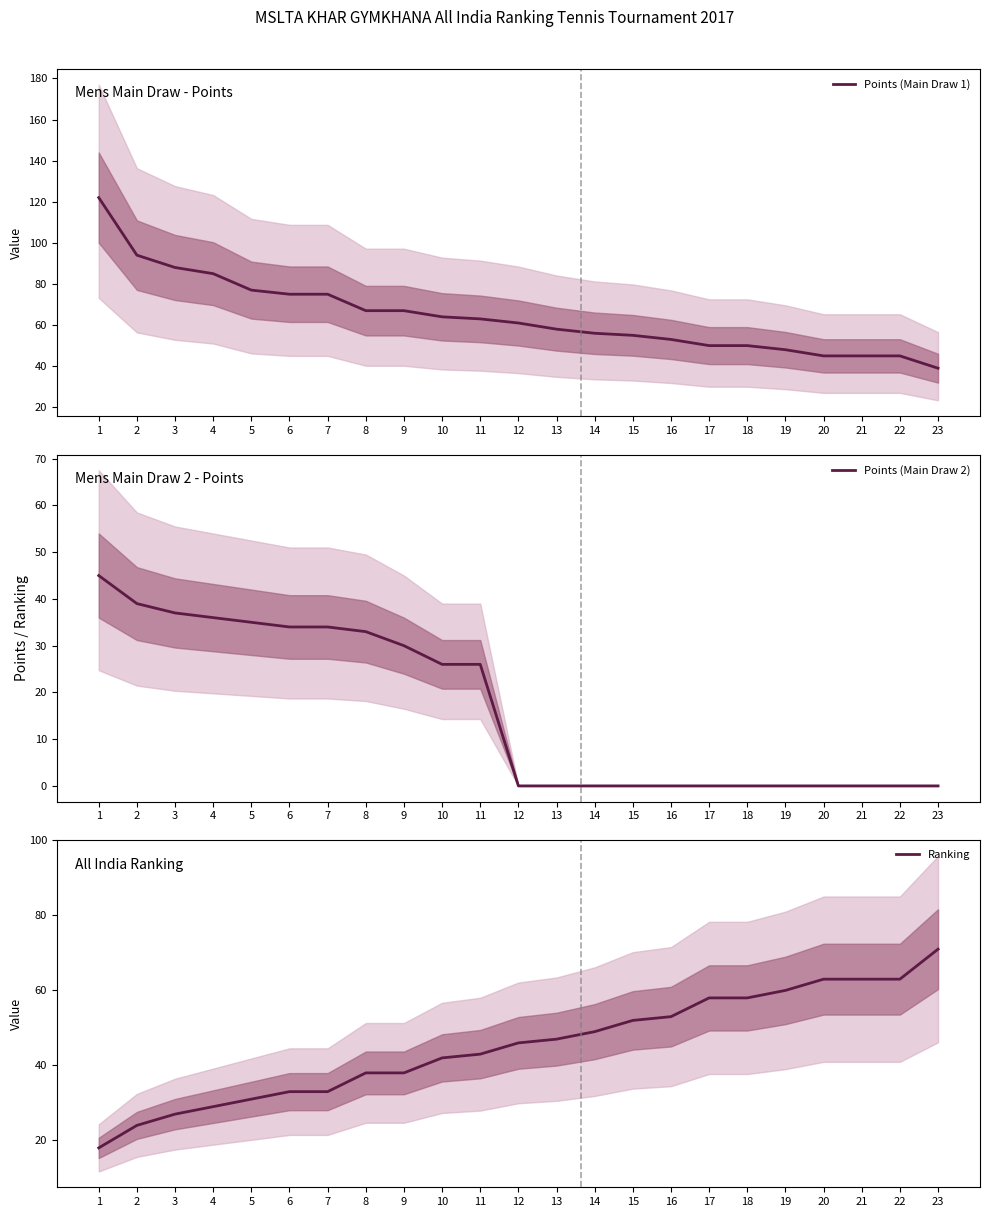

Reading right to left, transcribe all the data shown in this chart.

Points (Main Draw 1): 39	45	45	45	48	50	50	53	55	56	58	61	63	64	67	67	75	75	77	85	88	94	122
Points (Main Draw 2): 0	0	0	0	0	0	0	0	0	0	0	0	26	26	30	33	34	34	35	36	37	39	45
Ranking: 71	63	63	63	60	58	58	53	52	49	47	46	43	42	38	38	33	33	31	29	27	24	18